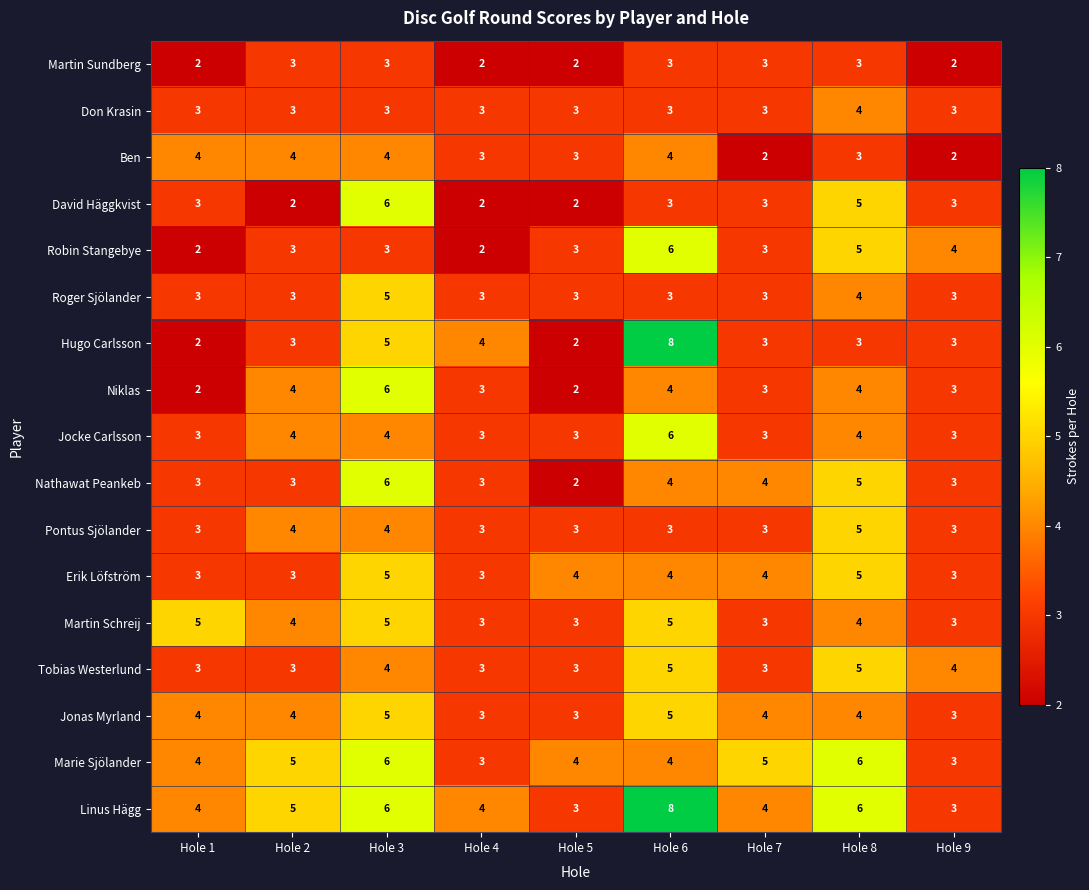

The Linus Hägg series shows 4 at Hole 7. True or false?

True